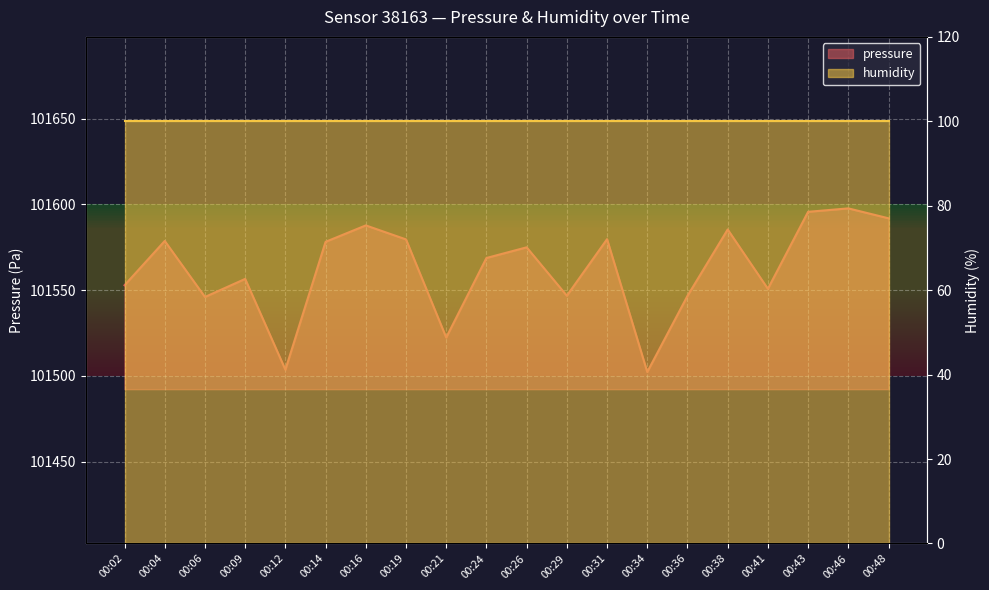

What is the change in value from 00:14 to 00:48?

+13.7